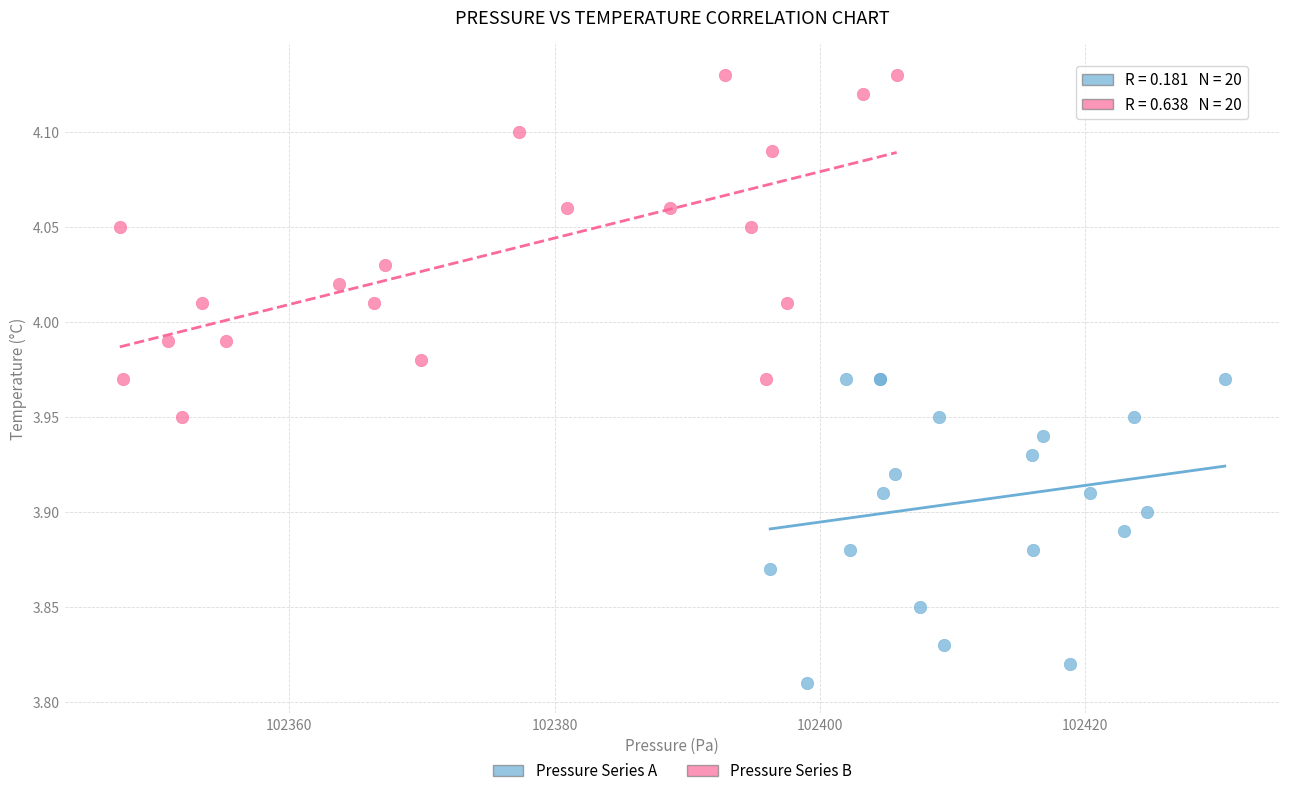

Which series reaches the minimum Y coordinate?

Pressure Series A